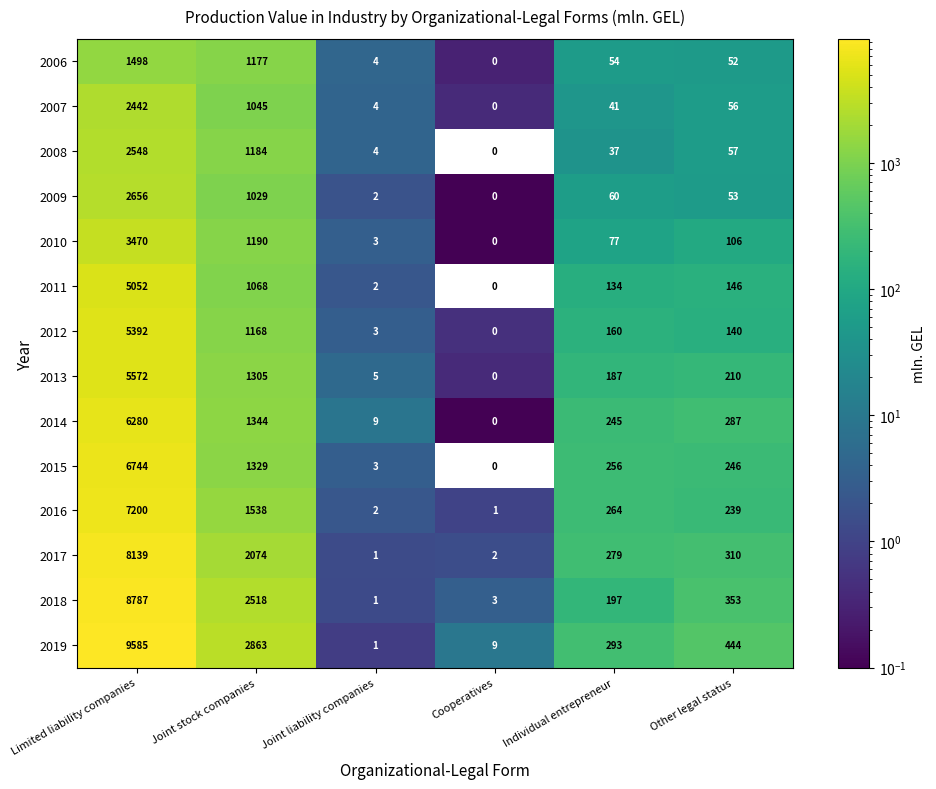

At which category is the sum across all series the highest?

Limited liability companies